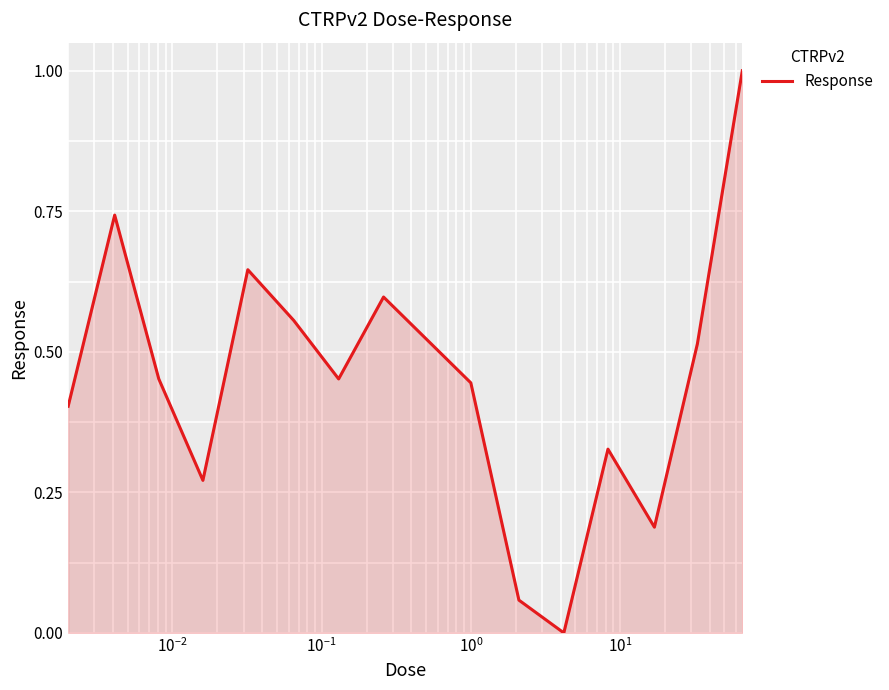

What is the greatest value displayed?

1.0